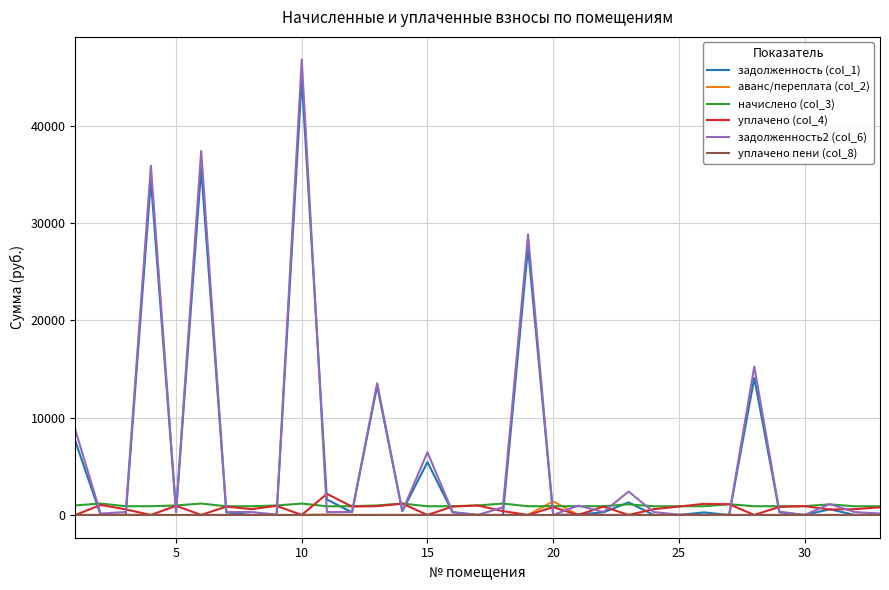

What is the difference between the maximum and minimum values in the уплачено (col_4) series?

2166.5